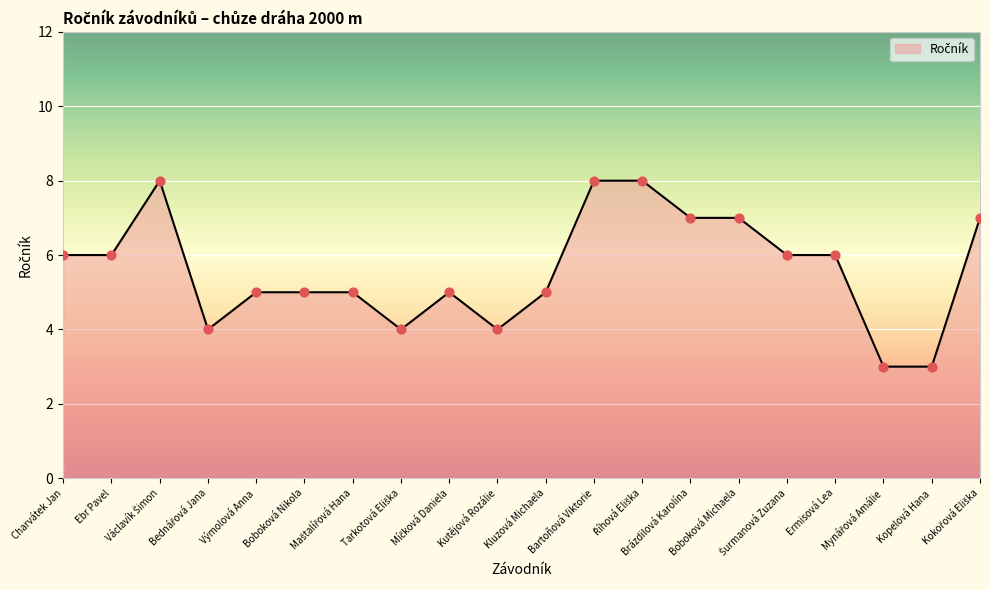

What is the minimum value shown in the chart?

3